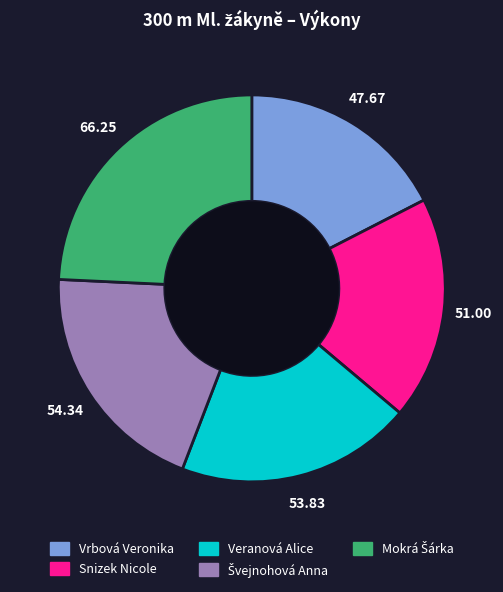

What is the ratio of the value at Vrbová Veronika to the value at Veranová Alice?

0.9